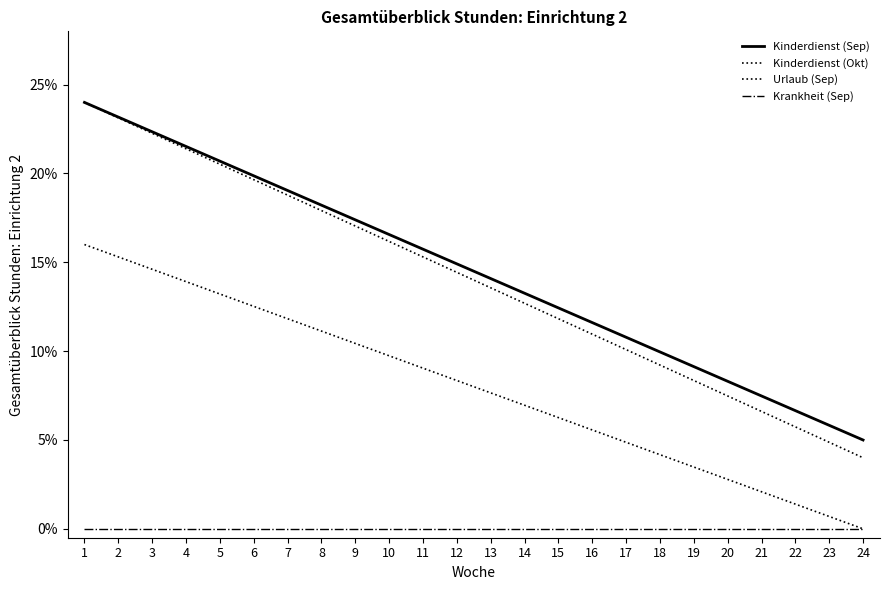

Count the Kinderdienst (Okt) values in the range 0 to 1.

24